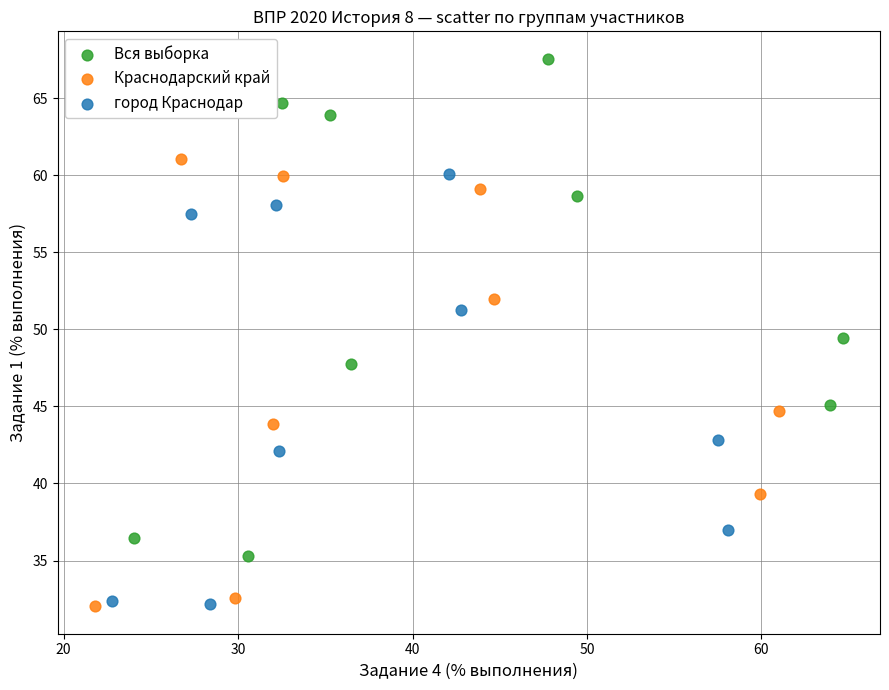

Which series reaches the maximum Y coordinate?

Вся выборка